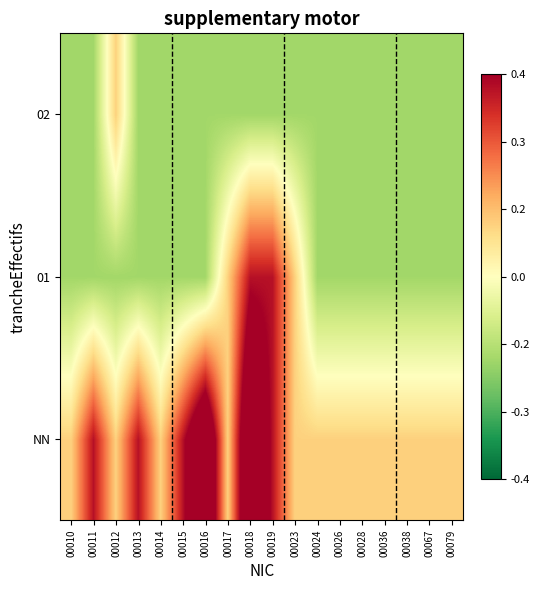

Reading right to left, what are all the values shown in this chart?

NN: 00079=0.4	00067=0.4	00038=0.4	00036=0.4	00028=0.4	00026=0.4	00024=0.4	00023=0.4	00019=1.4	00018=2.4	00017=0.4	00016=2.4	00015=1.4	00014=0.4	00013=1.4	00012=0.4	00011=1.4	00010=0.4
01: 00079=-0.6	00067=-0.6	00038=-0.6	00036=-0.6	00028=-0.6	00026=-0.6	00024=-0.6	00023=0.4	00019=1.4	00018=1.4	00017=0.4	00016=-0.6	00015=-0.6	00014=-0.6	00013=-0.6	00012=-0.6	00011=-0.6	00010=-0.6
02: 00079=-0.6	00067=-0.6	00038=-0.6	00036=-0.6	00028=-0.6	00026=-0.6	00024=-0.6	00023=-0.6	00019=-0.6	00018=-0.6	00017=-0.6	00016=-0.6	00015=-0.6	00014=-0.6	00013=-0.6	00012=0.4	00011=-0.6	00010=-0.6